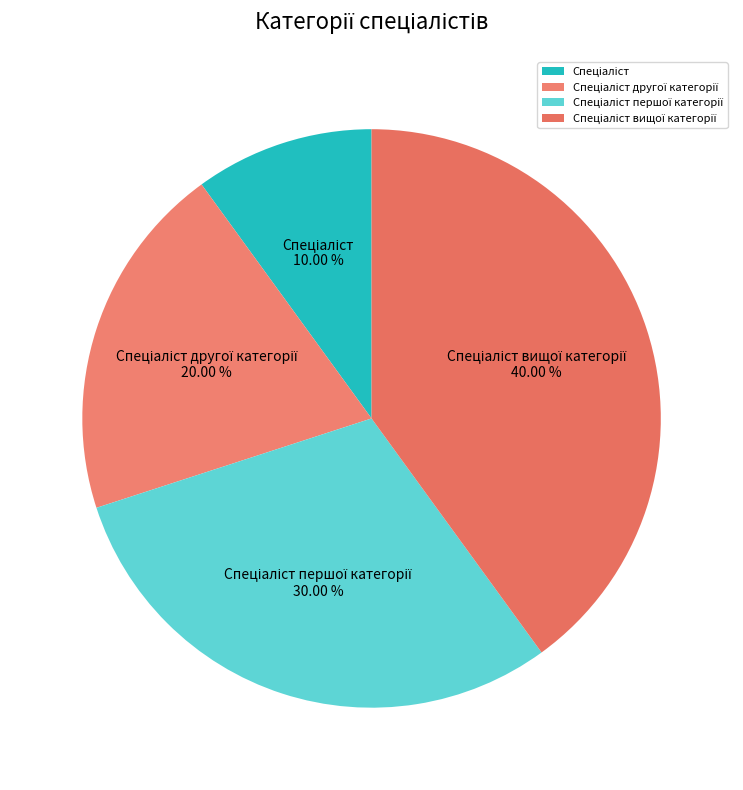

To the nearest percent, what is the difference between the largest and smallest slice percentages?

30%